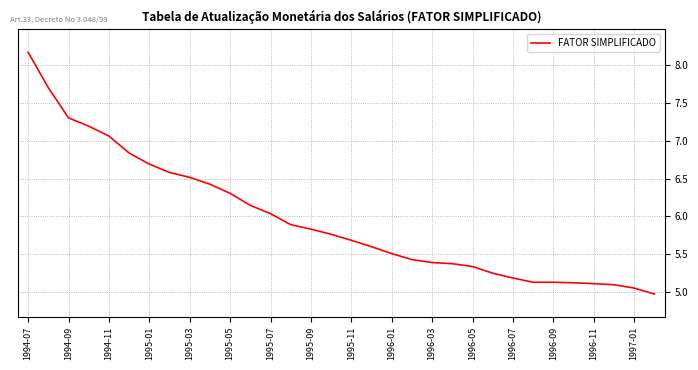

What is the greatest value displayed?

8.2